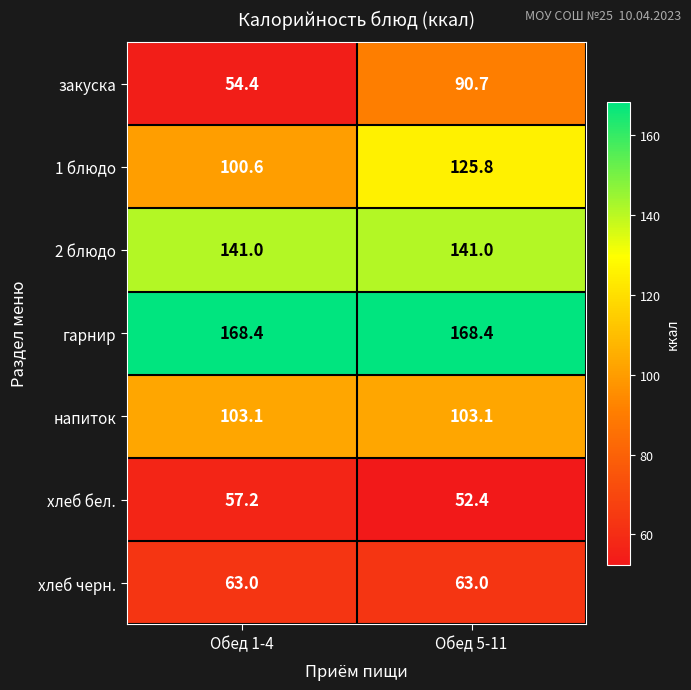

Which series has the largest total across all categories?

гарнир